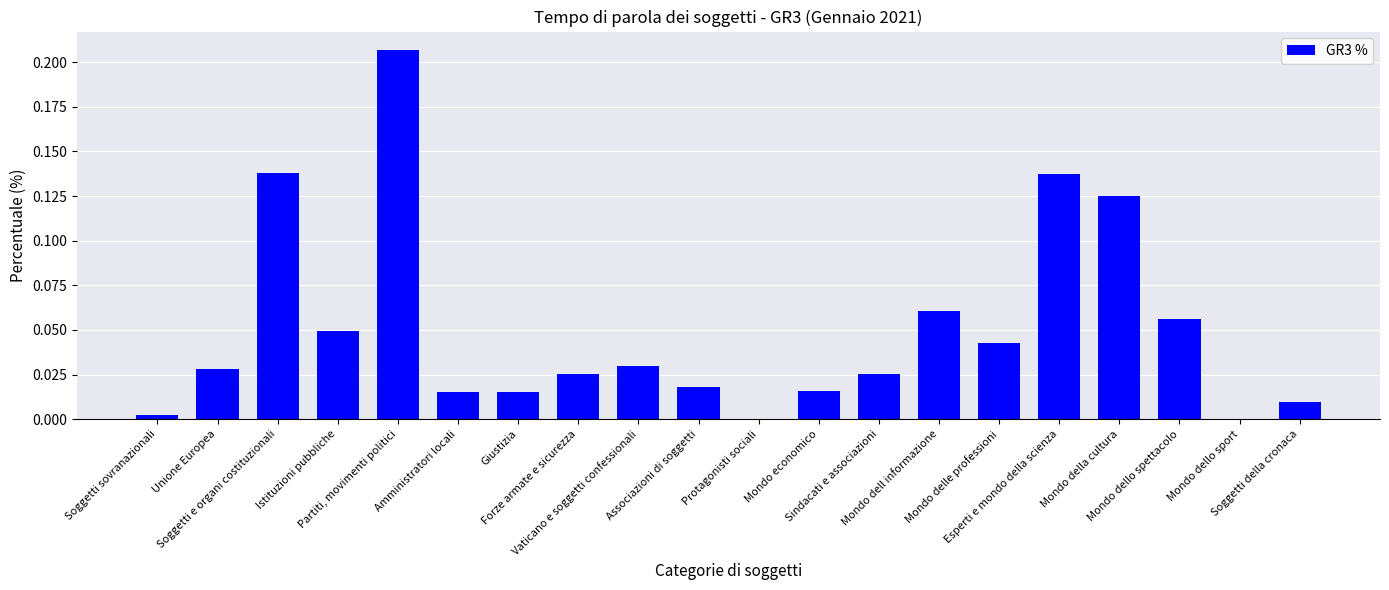

What is the sum of all values?

1.0